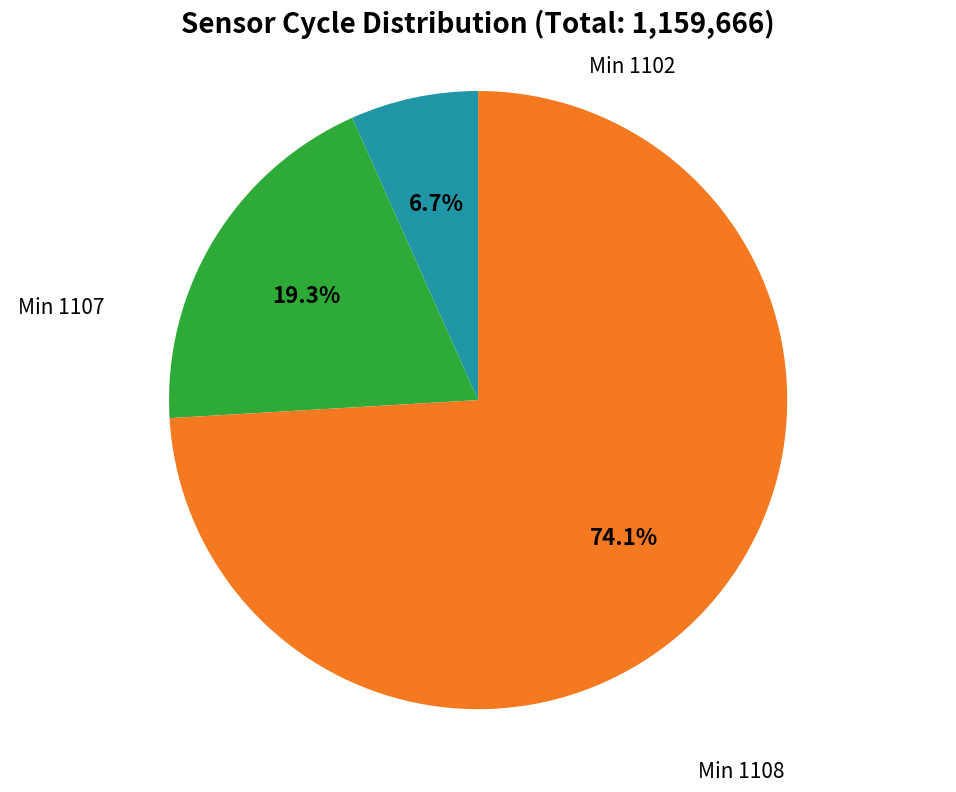

Is there any slice that represents more than half of the pie?

Yes